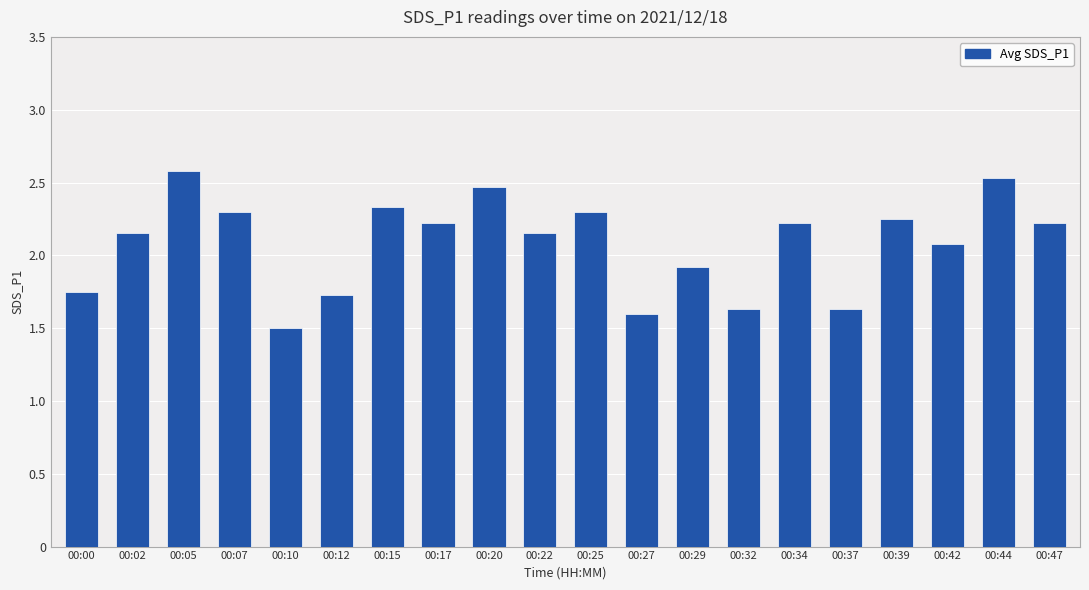

What is the smallest value displayed?

1.5